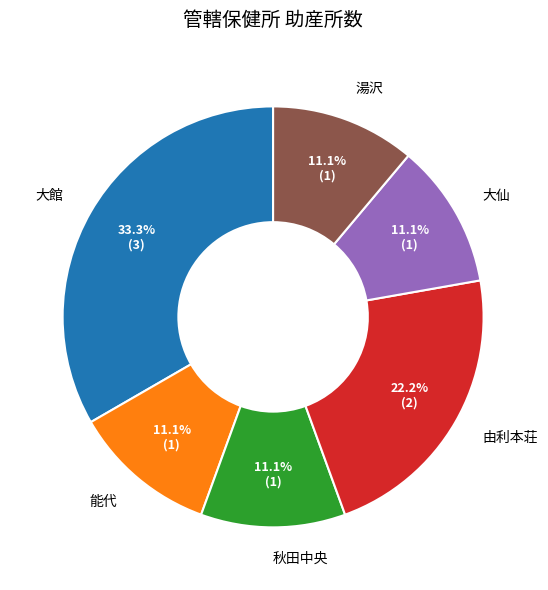

Between 由利本荘 and 湯沢, which is larger?

由利本荘